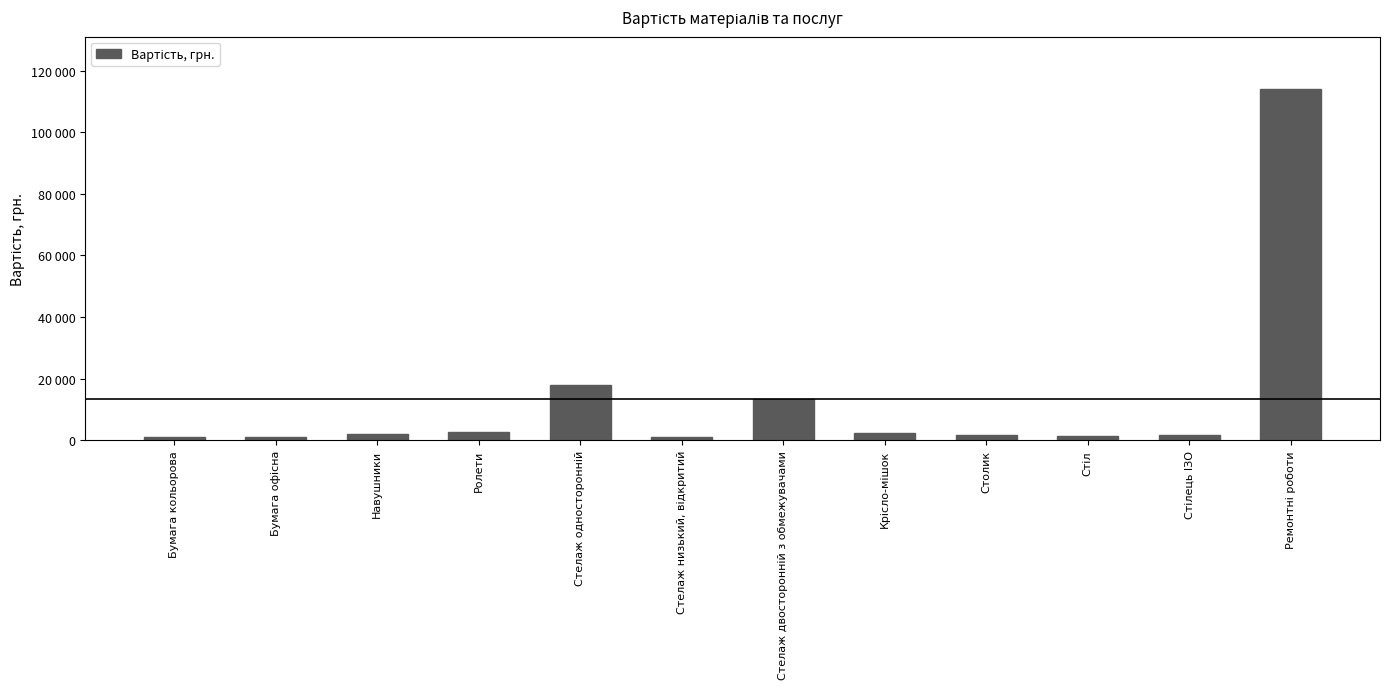

Are the bars horizontal?

No